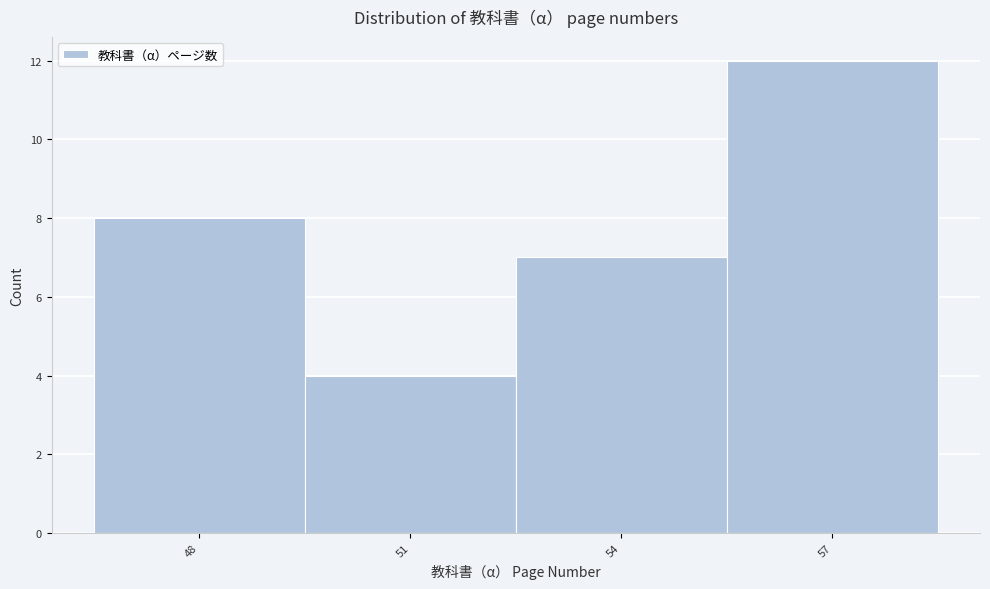

Reading left to right, list all the values displayed in this chart.

8	4	7	12